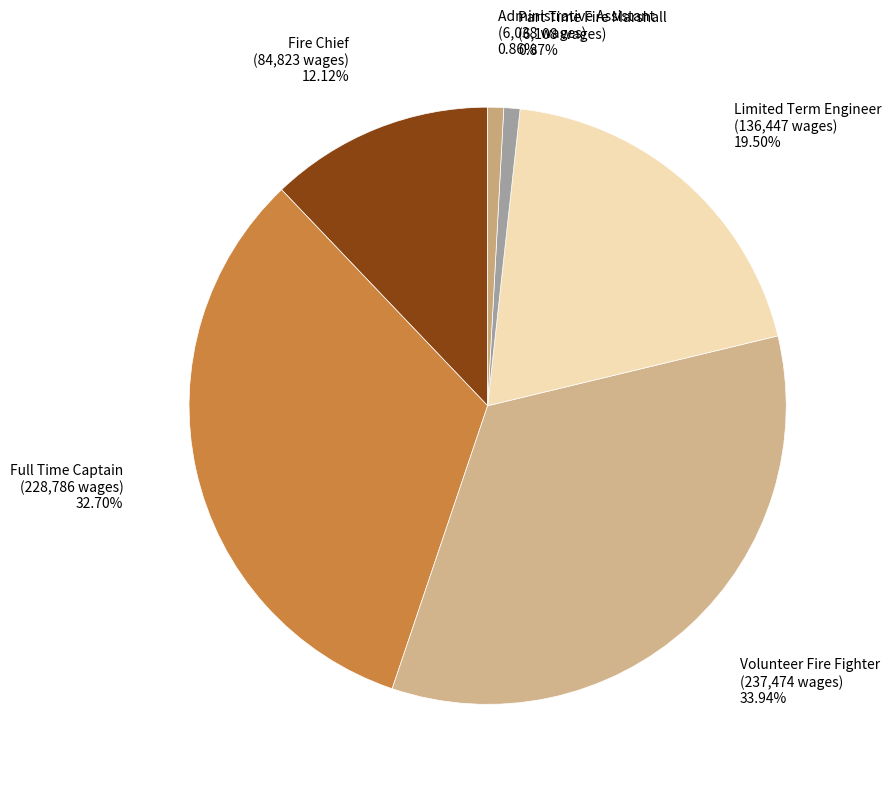

What percentage is the Fire Chief slice, to the nearest percent?

12%